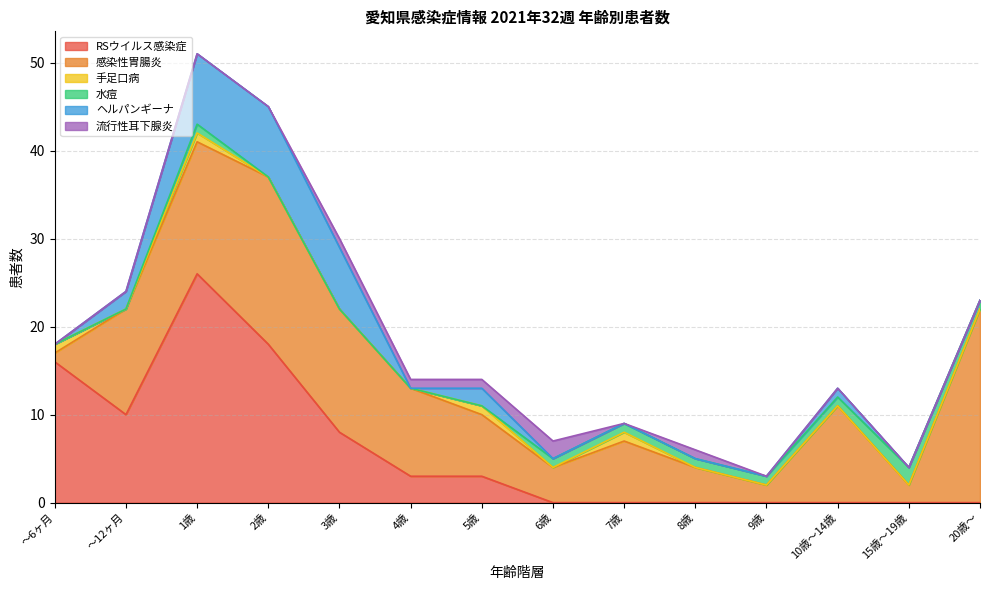

What is the label of the 3rd point from the left?

1歳